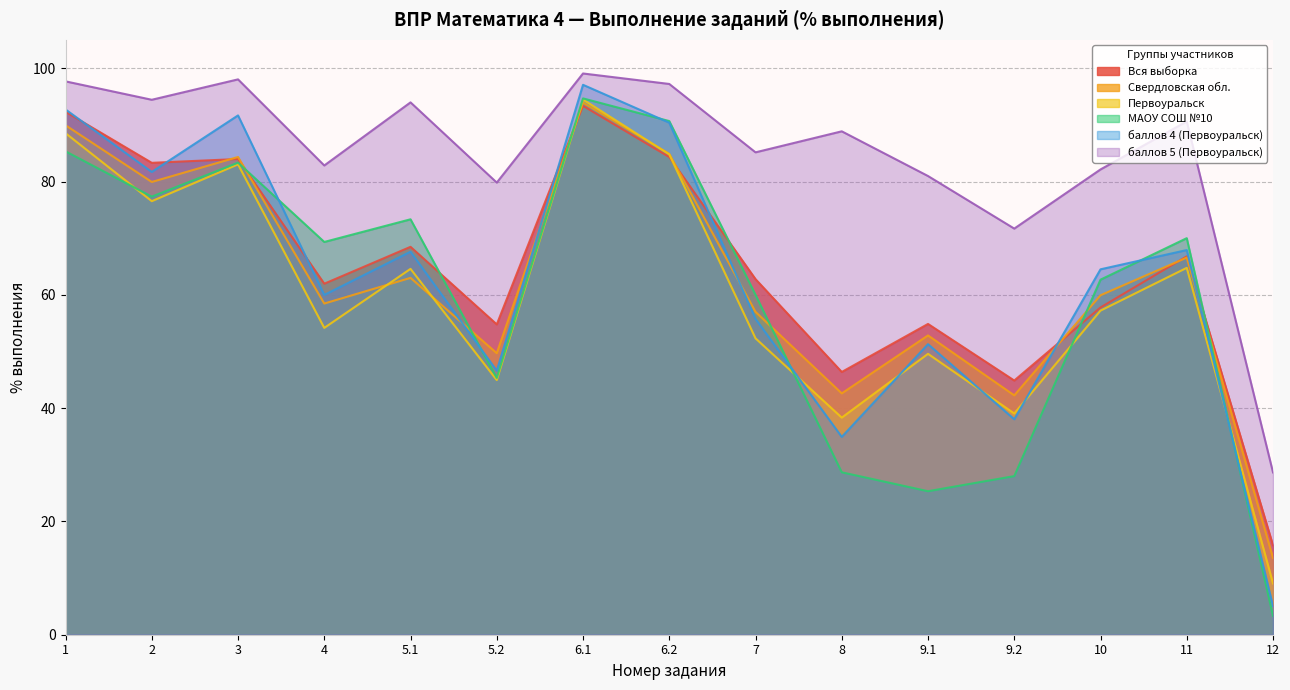

What is the difference between the Свердловская обл. values at 11 and 2?

13.4